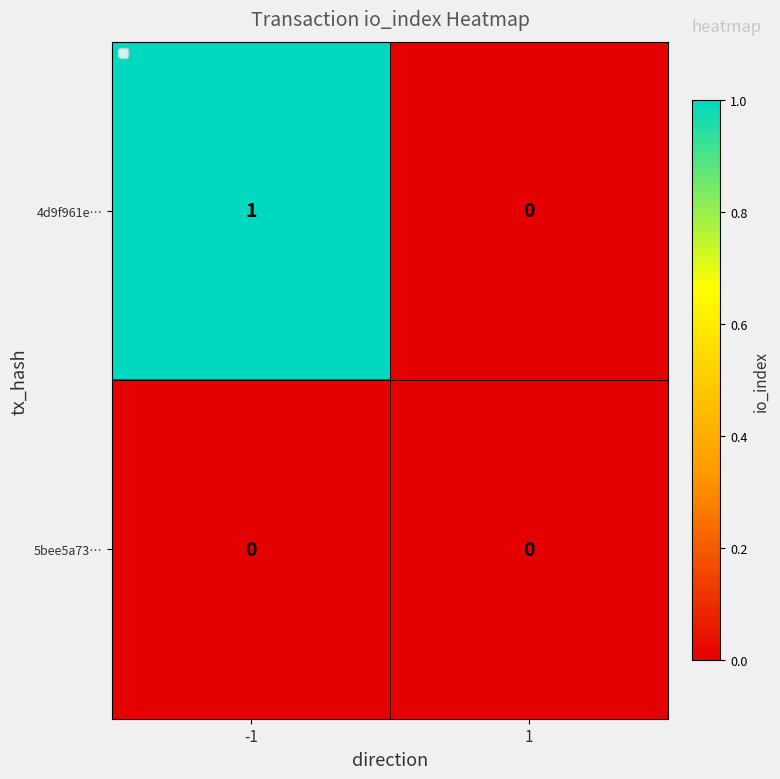

What is the spread (max minus min) of values at -1?

1